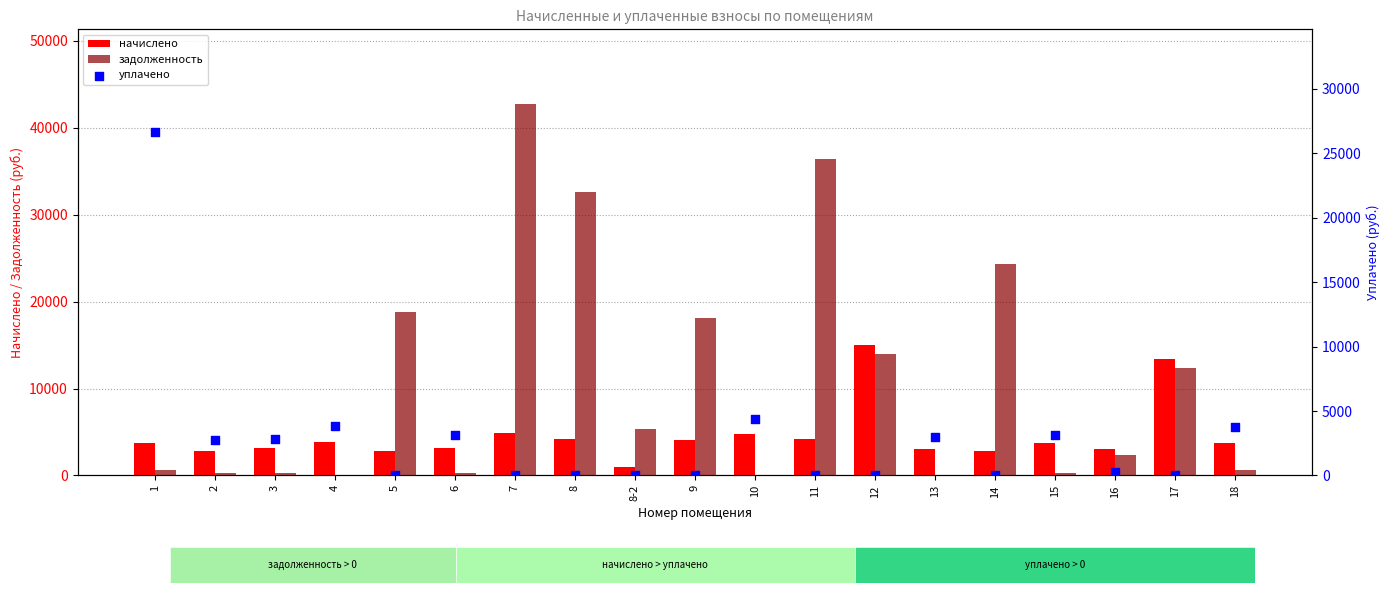

What are all the series names shown in the legend?

начислено, задолженность, уплачено